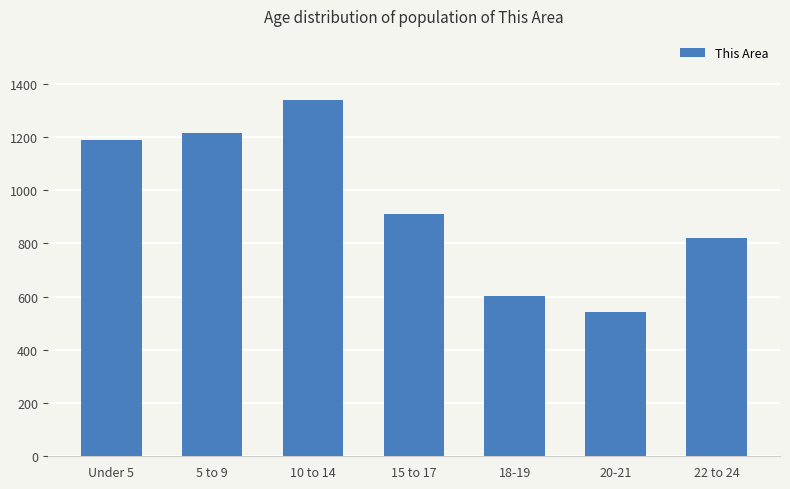

Is it true that the value at 22 to 24 is 361?

False